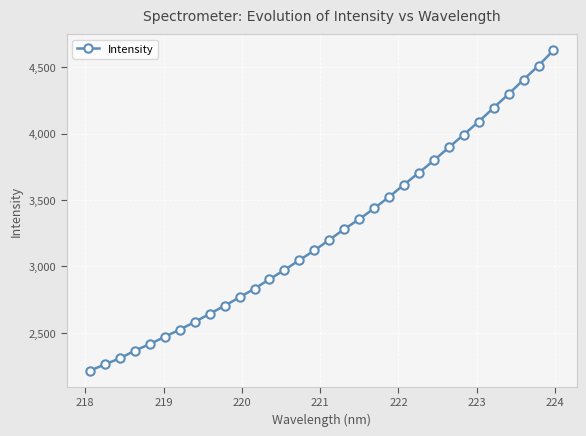

What is the sum of all values?

104093.6